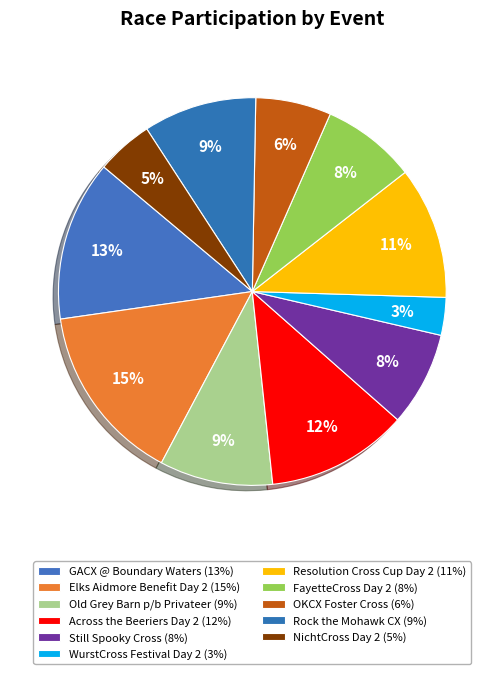

Combined, do Old Grey Barn p/b Privateer and OKCX Foster Cross account for over 50%?

No